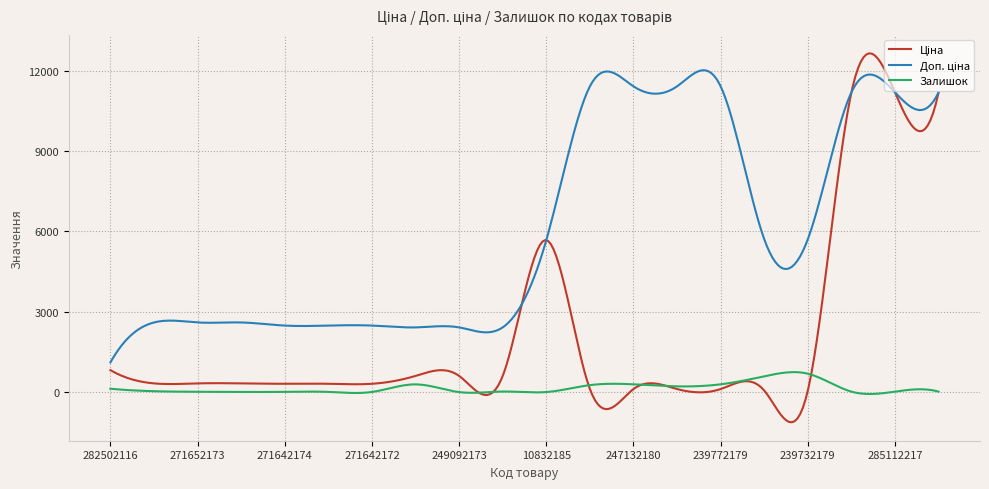

What is the minimum value shown in the chart?

-1126.3